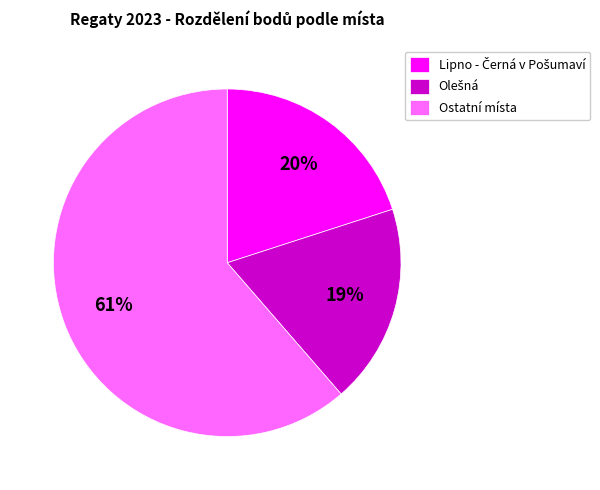

Is there any slice that represents more than half of the pie?

Yes